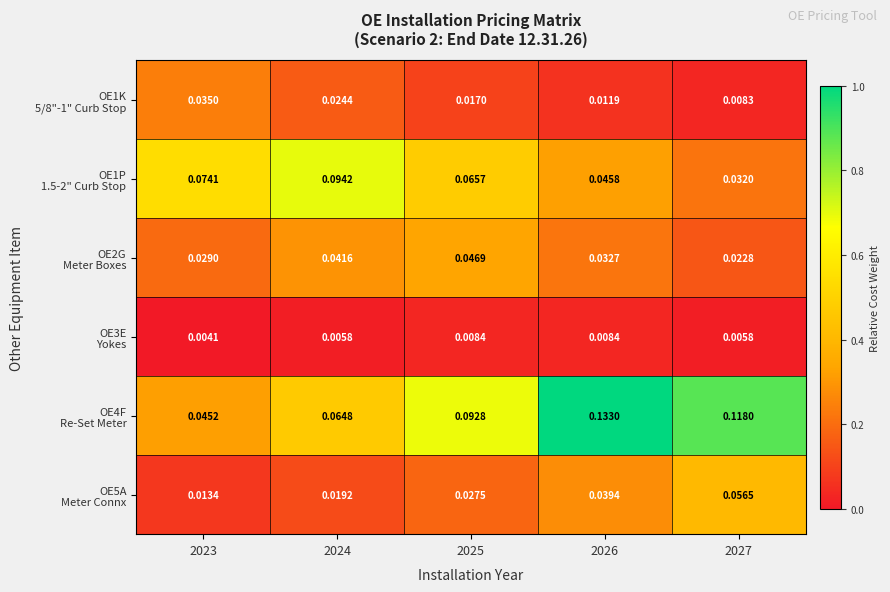

How many data points does each series have?

5